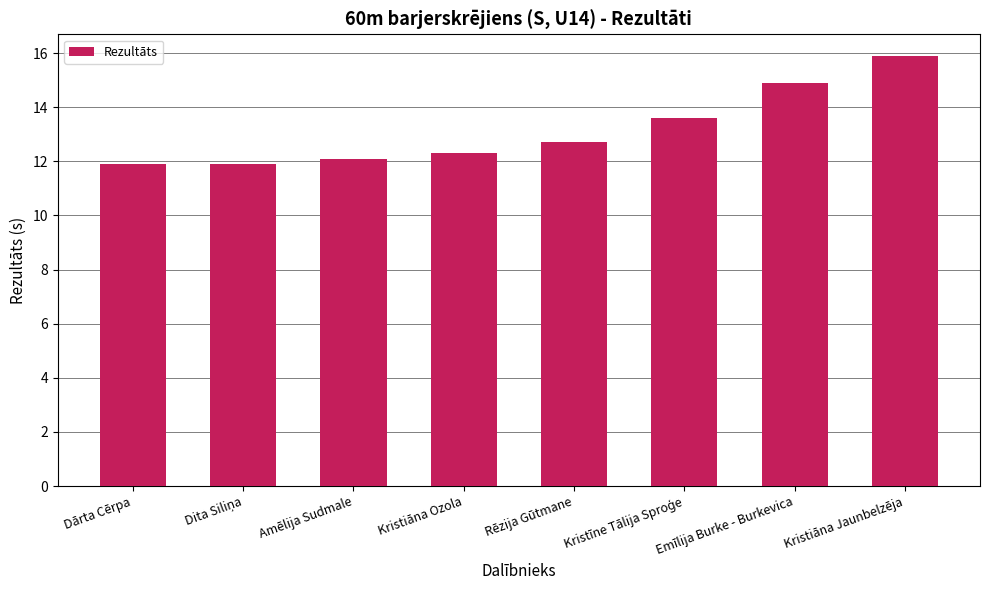

The value at Kristiāna Jaunbelzēja is 15.9. True or false?

True